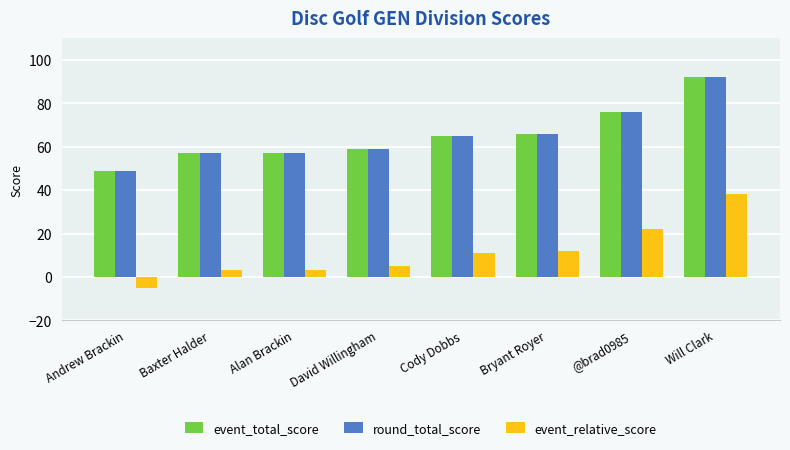

What is the spread (max minus min) of values at Baxter Halder?

54